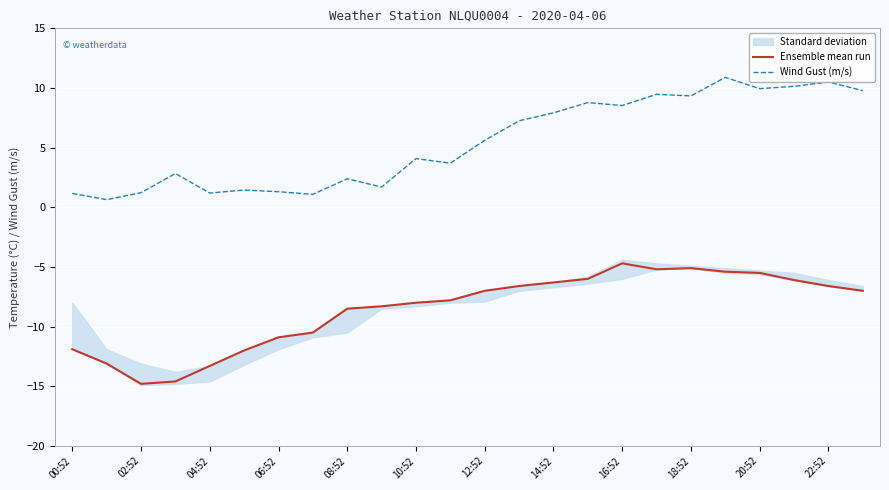

What value does the Ensemble mean run series have at 06:52?

-10.9